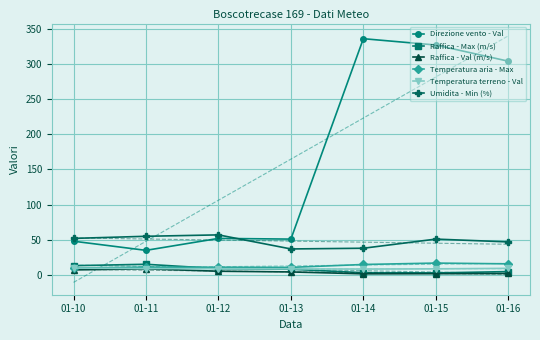

In Direzione vento - Val, how many points are lower than both neighbors (excluding endpoints)?

2